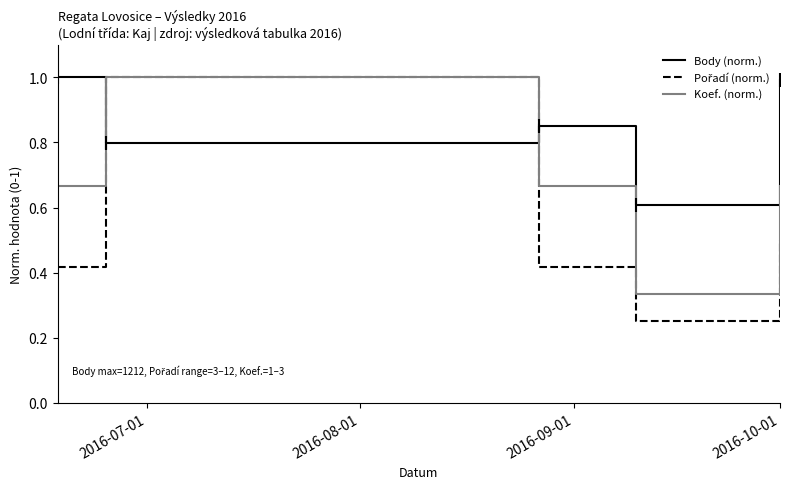

True or false: Koef. (norm.) and Body (norm.) intersect in this chart.

True